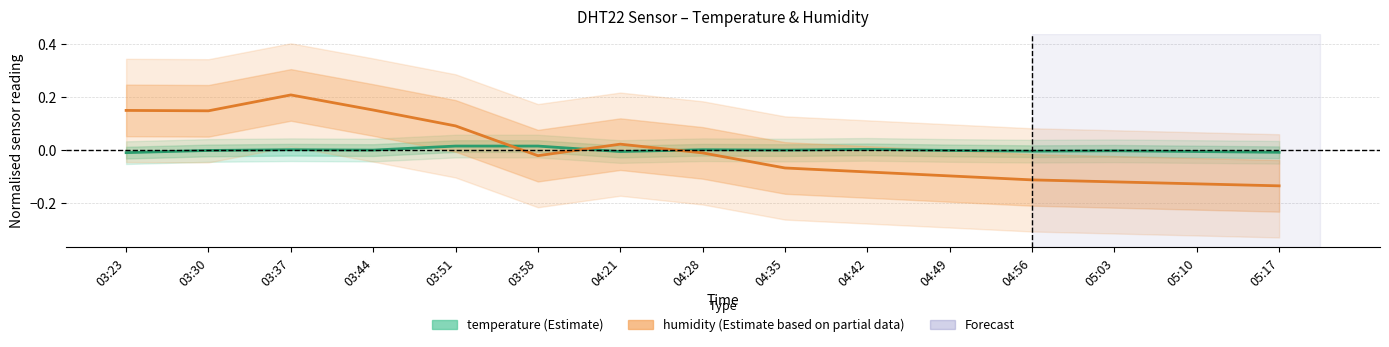

How many intersections are there between humidity and temperature?

3